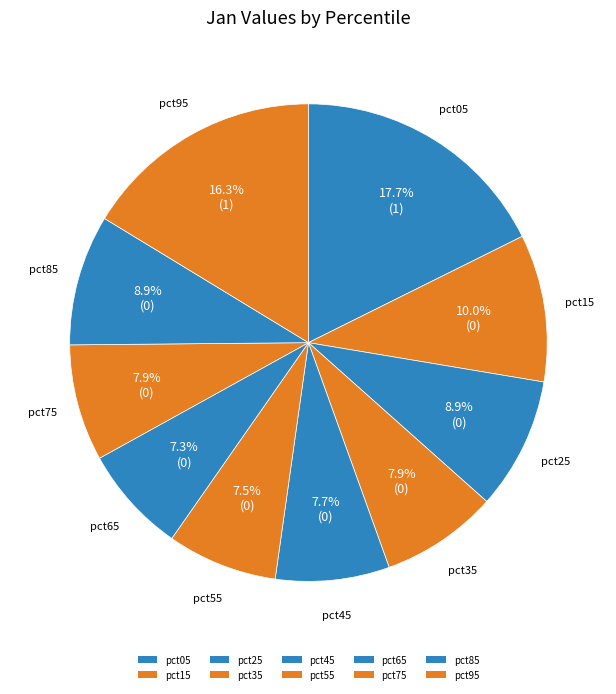

Is pct45 the majority of the pie?

No